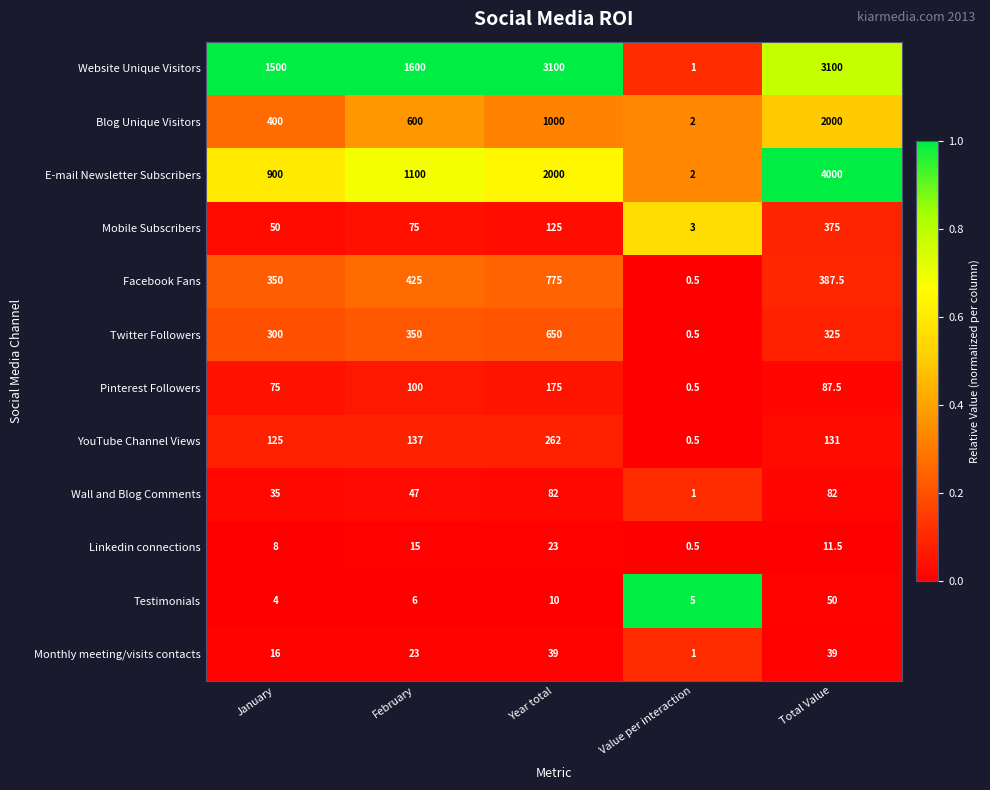

Rank the categories by Pinterest Followers value from lowest to highest.

Value per interaction, January, Total Value, February, Year total